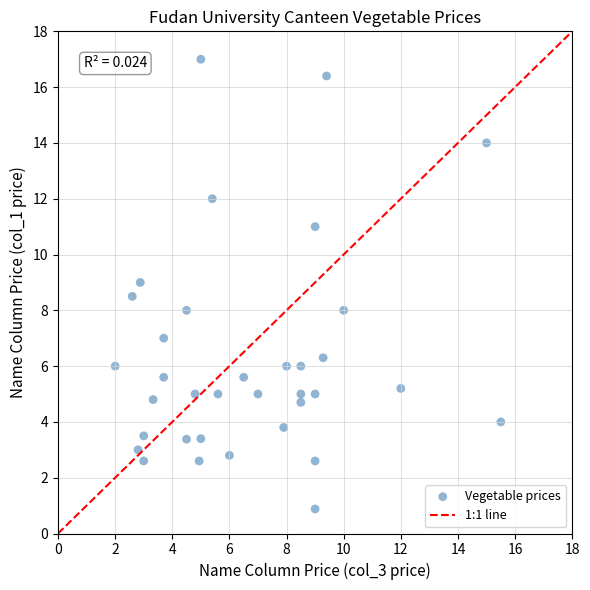

What is the range of Y values (max minus min)?

16.1